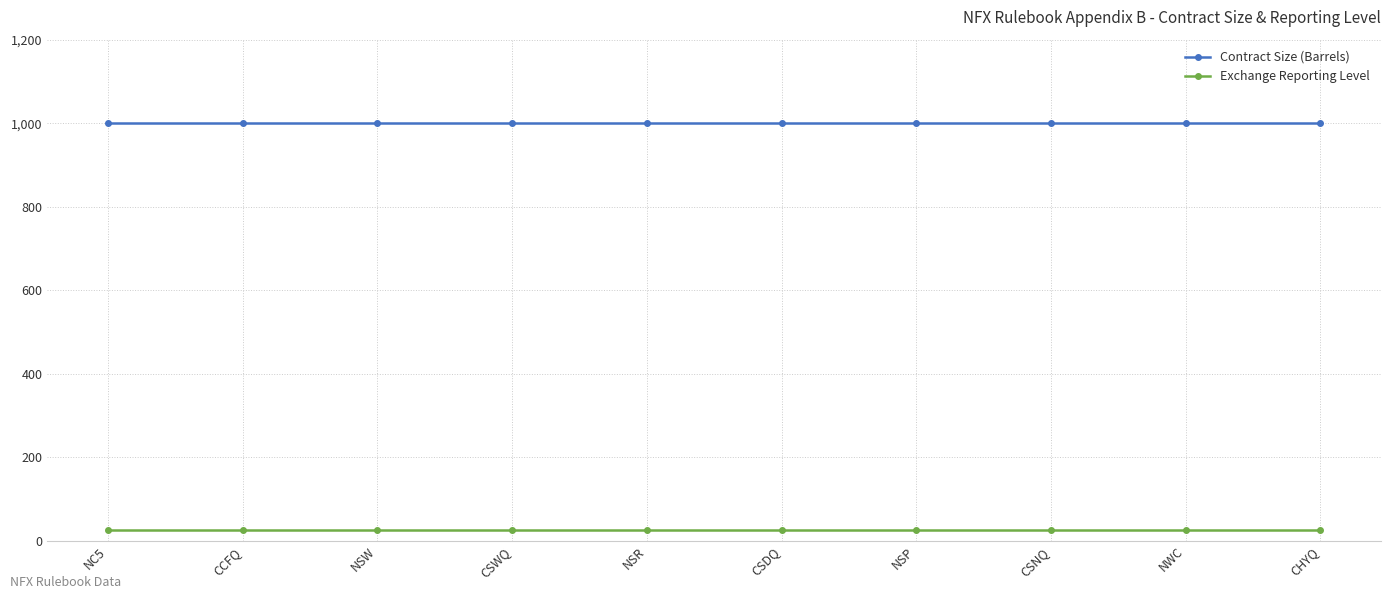

Rank the series by their maximum value, from highest to lowest.

Contract Size (Barrels), Exchange Reporting Level